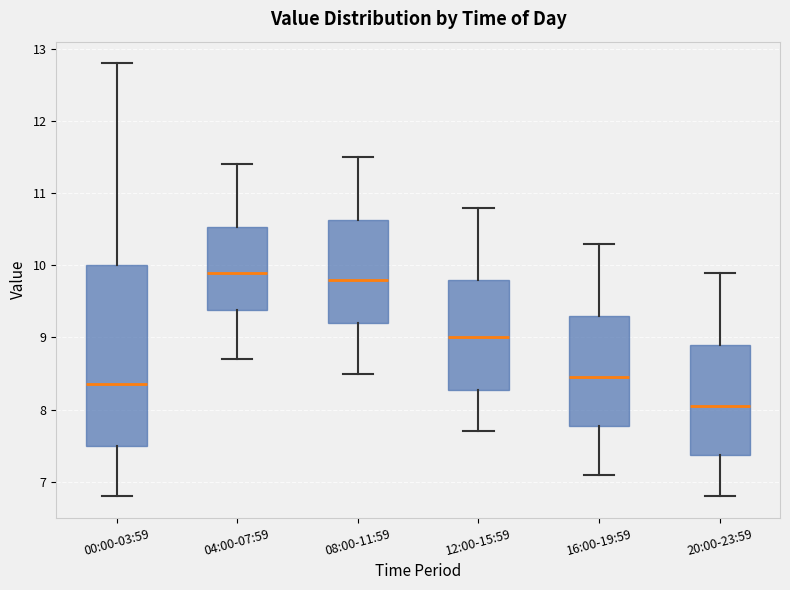

Which box is the tallest, from its lower edge to its upper edge?

00:00-03:59